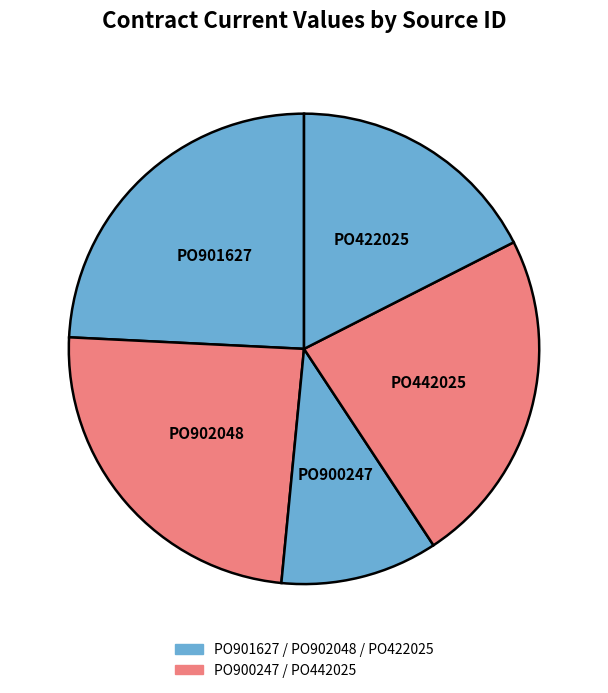

Which has a higher value, PO901627 or PO422025?

PO901627